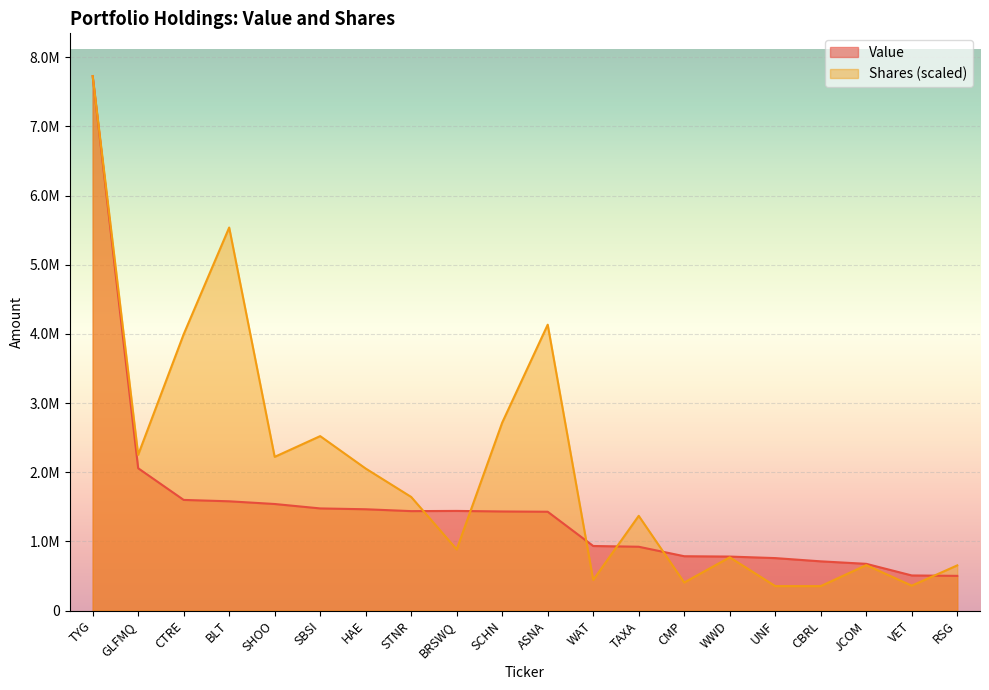

True or false: Value has more than 0 points higher than both neighbors.

True